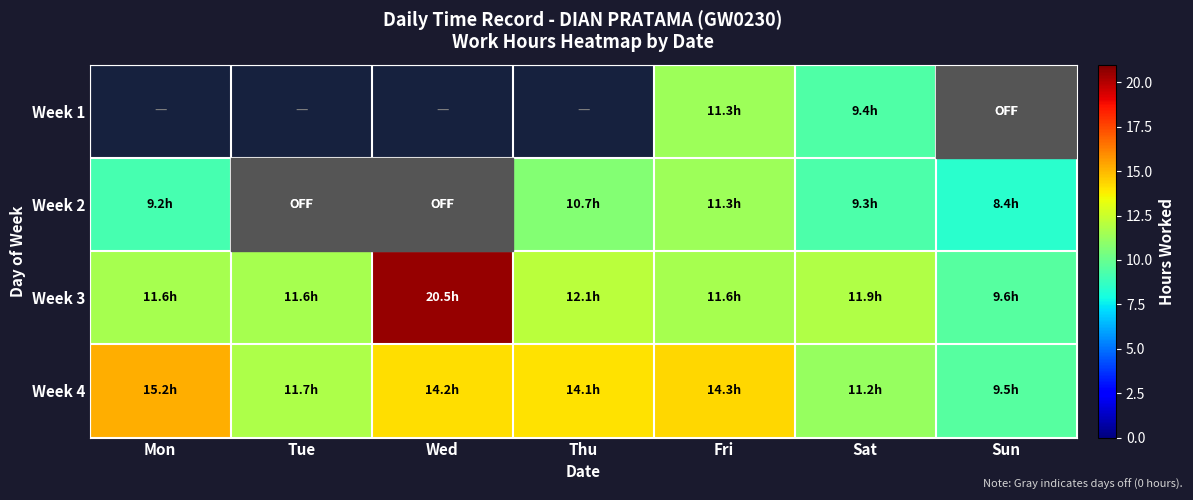

What is the highest value of the Week 2 series?

11.3